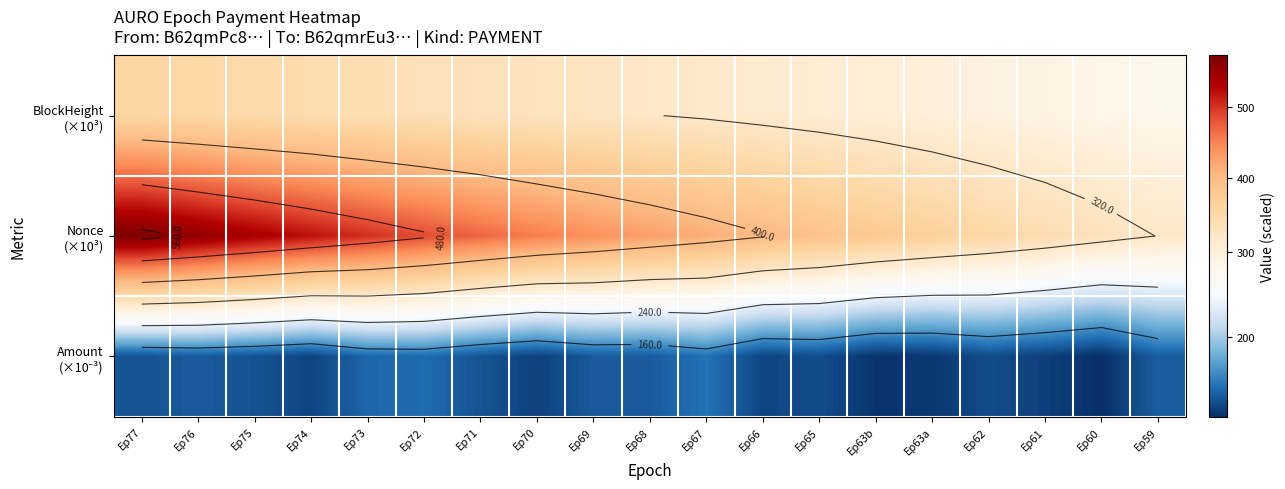

What is the total value across all series at Ep60?

724.5